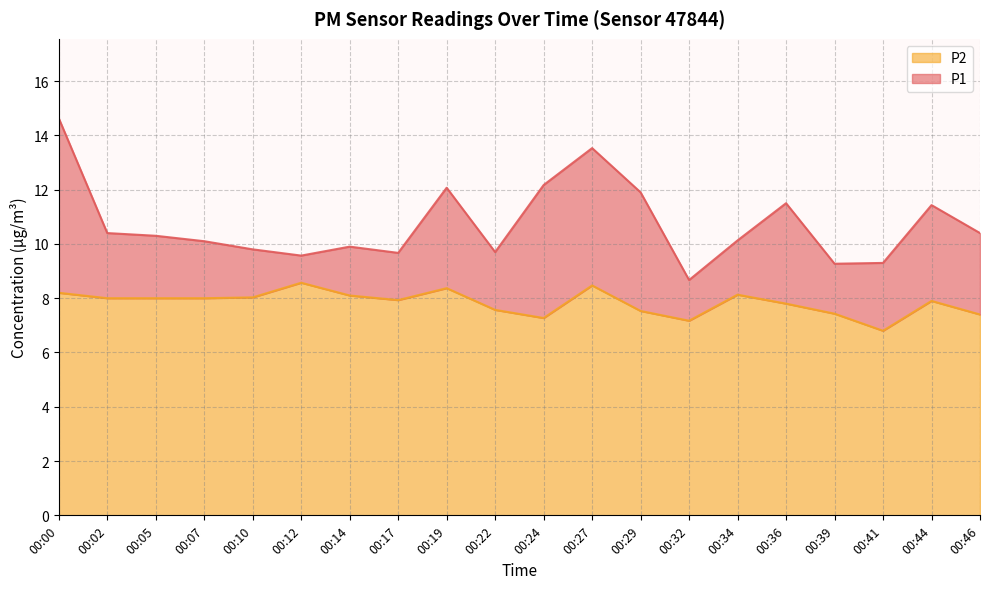

What is the spread (max minus min) of values at 00:39?

1.8